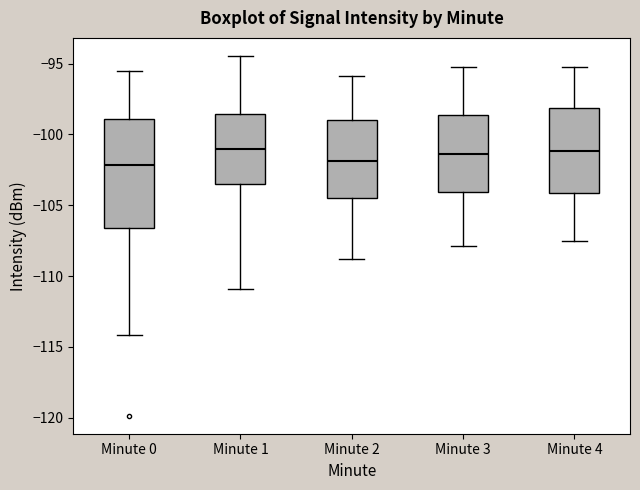

Where is the upper edge of the box for Minute 0 on the y-axis? The values are not printed on the chart, so give them approximately, as read against the axis.

-99.0